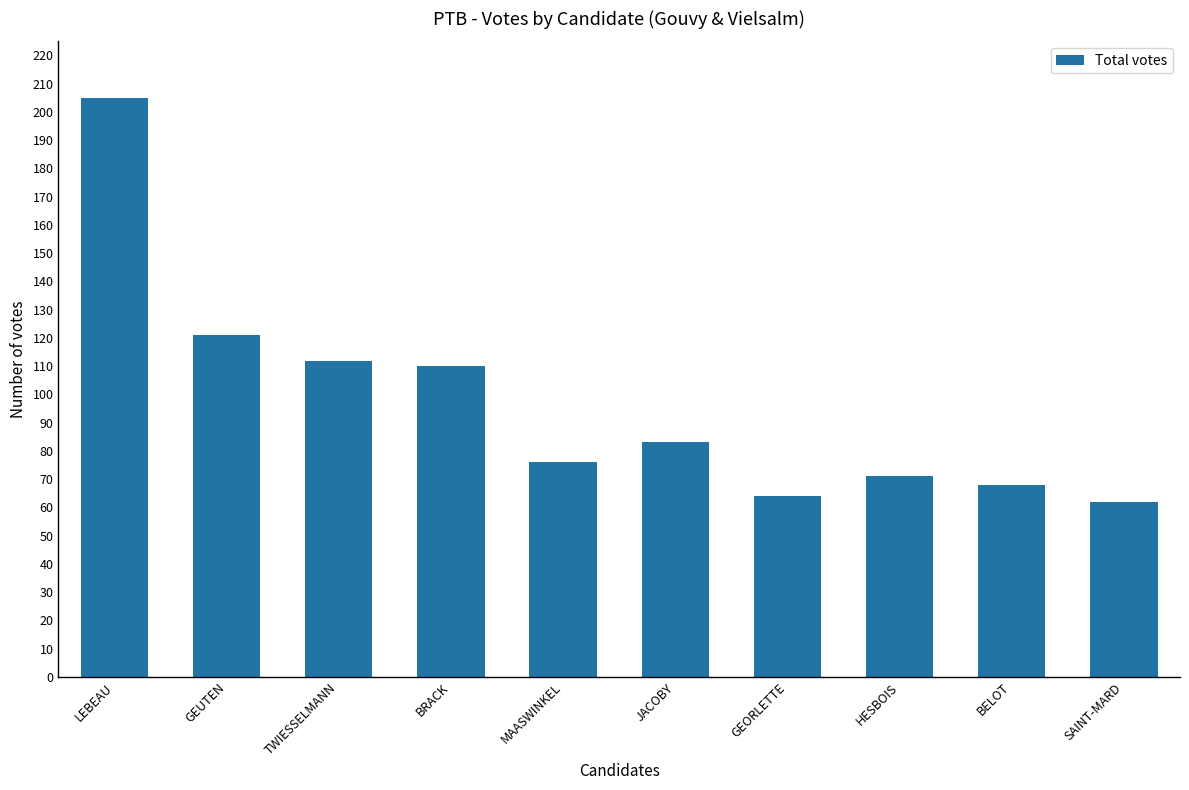

At which category does the chart reach its minimum across all series?

SAINT-MARD